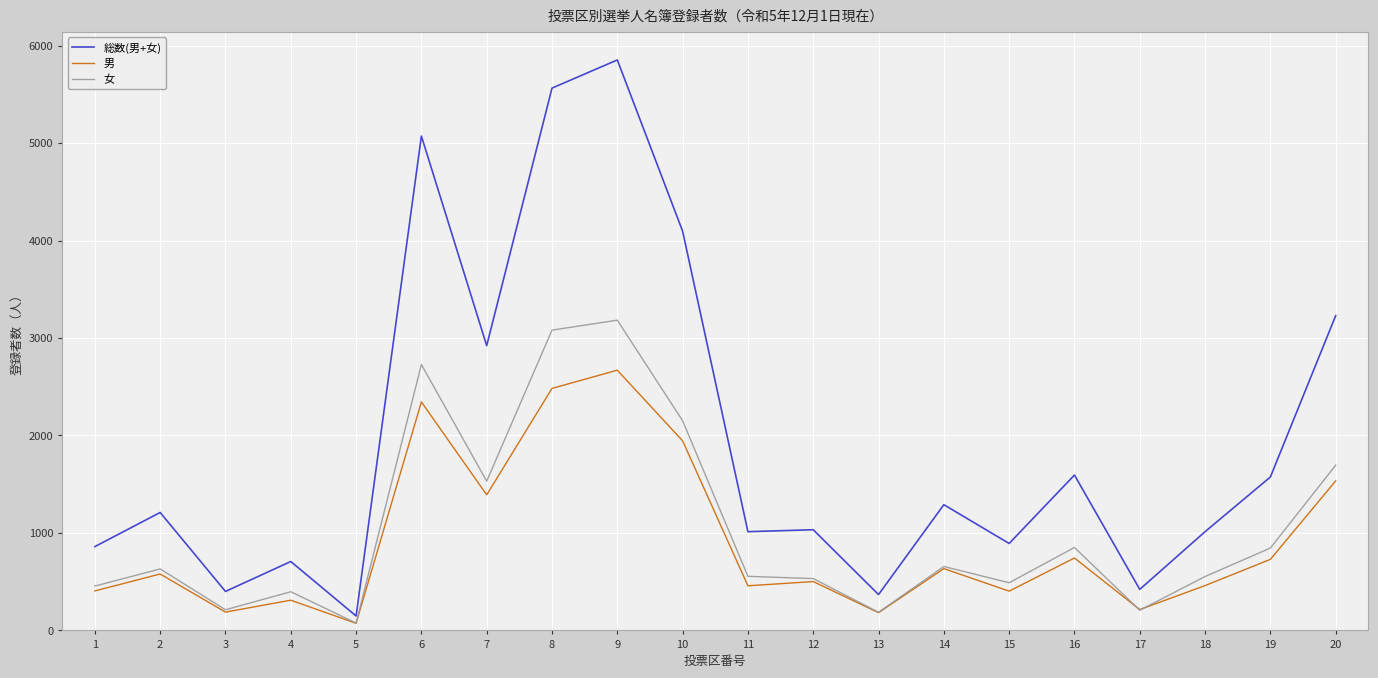

What is the average value of the 男 series?

912